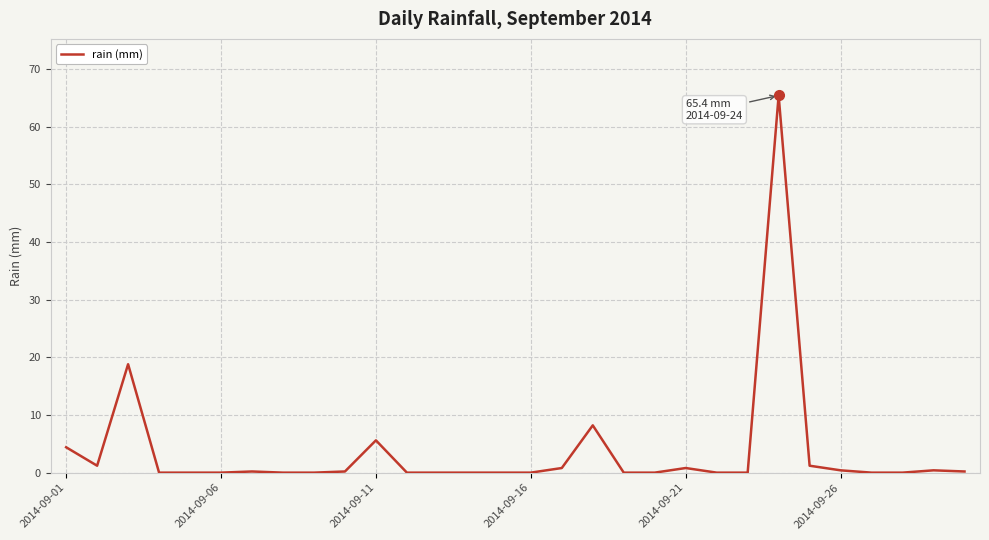

What is the difference between the maximum and minimum values?

65.4